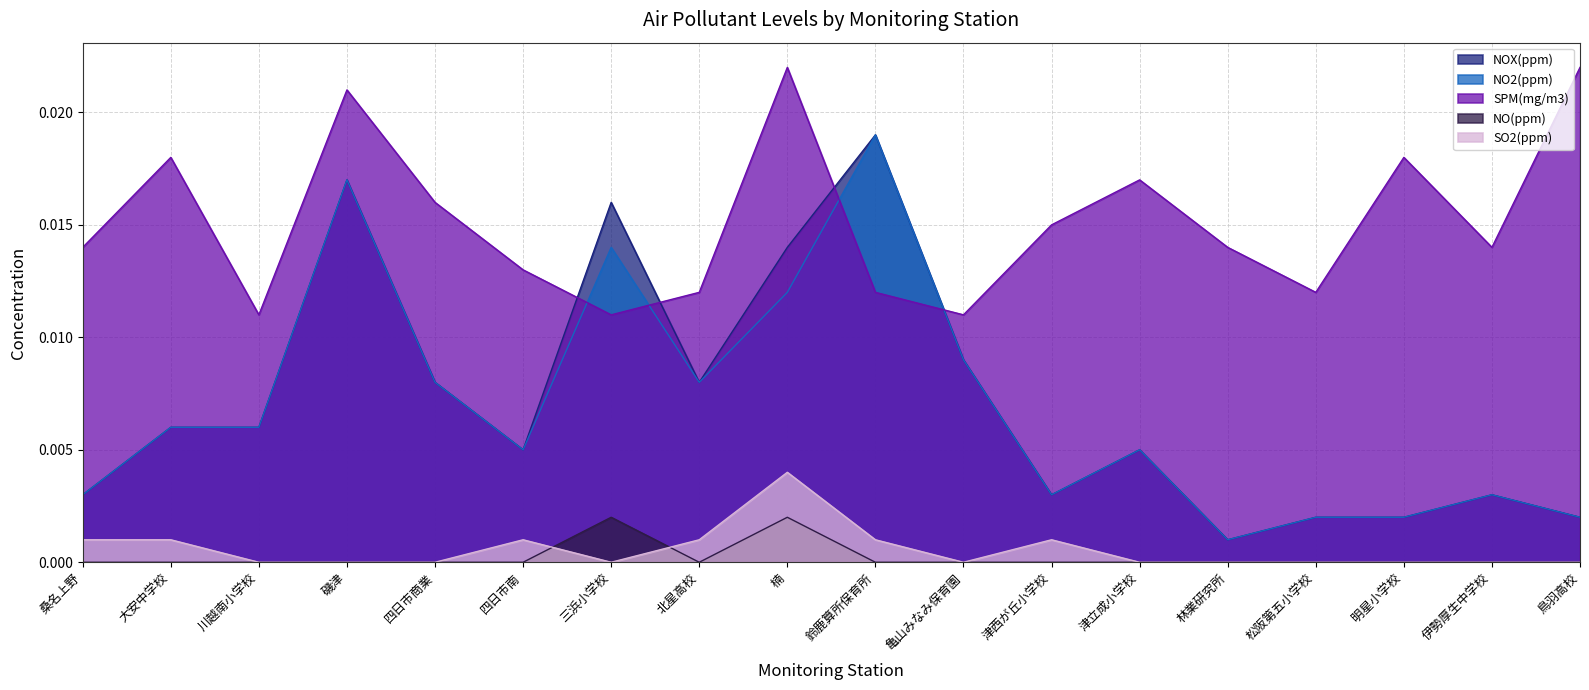

In SPM(mg/m3), how many points are higher than both neighbors (excluding endpoints)?

5